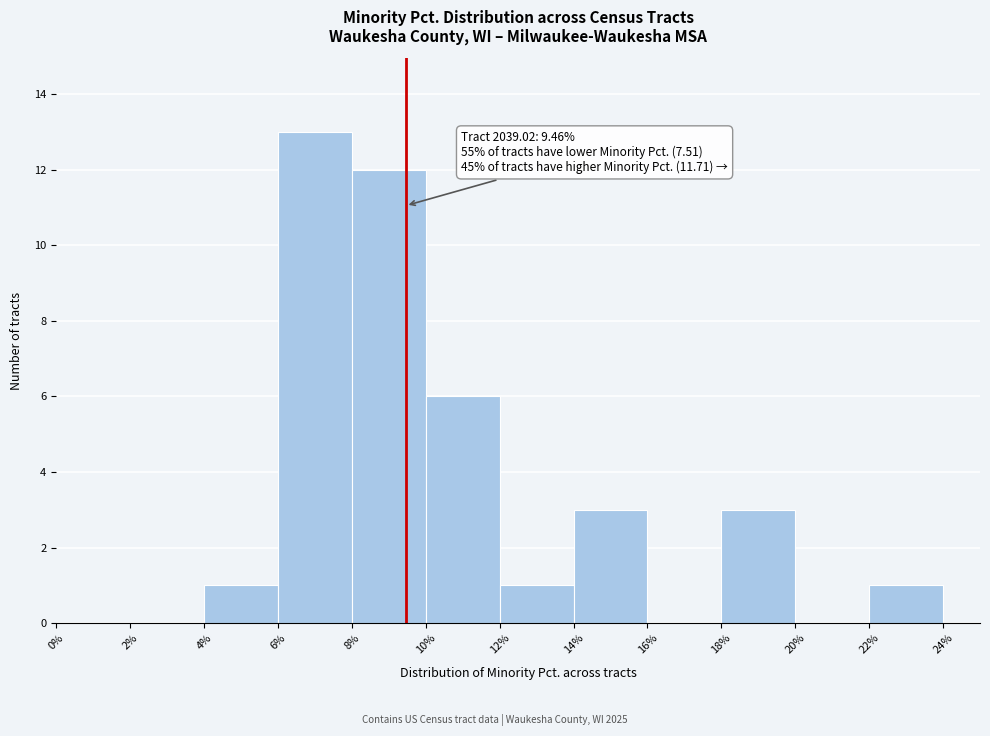

Over which range of the x-axis is the bar tallest?

6% to 8%